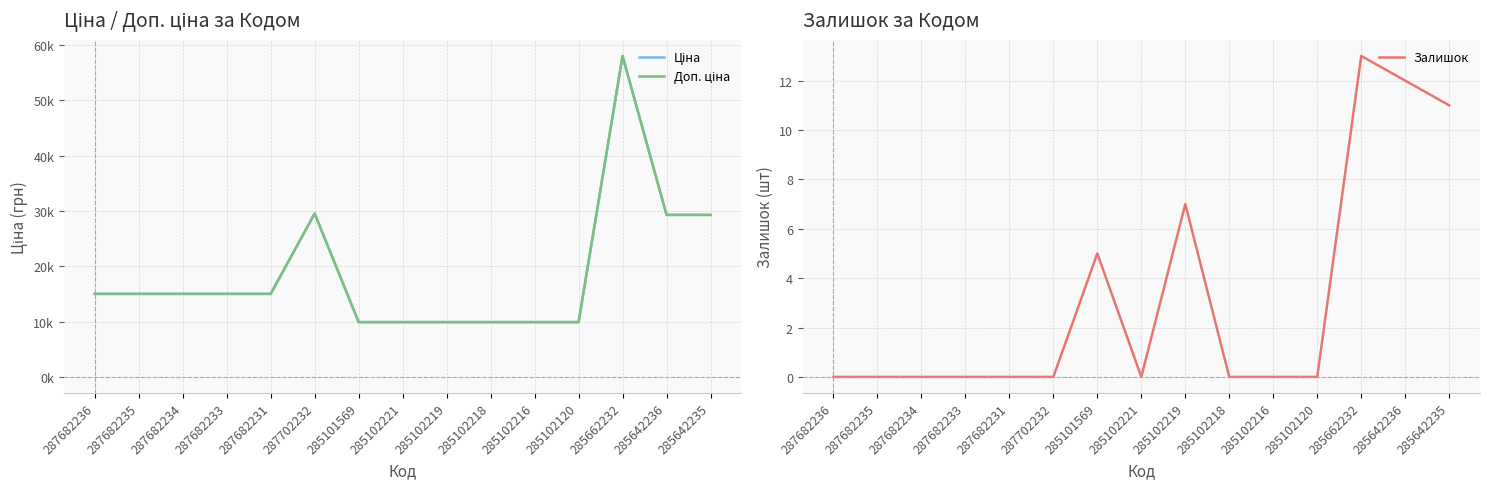

Which label corresponds to the largest value in the chart?

285662232